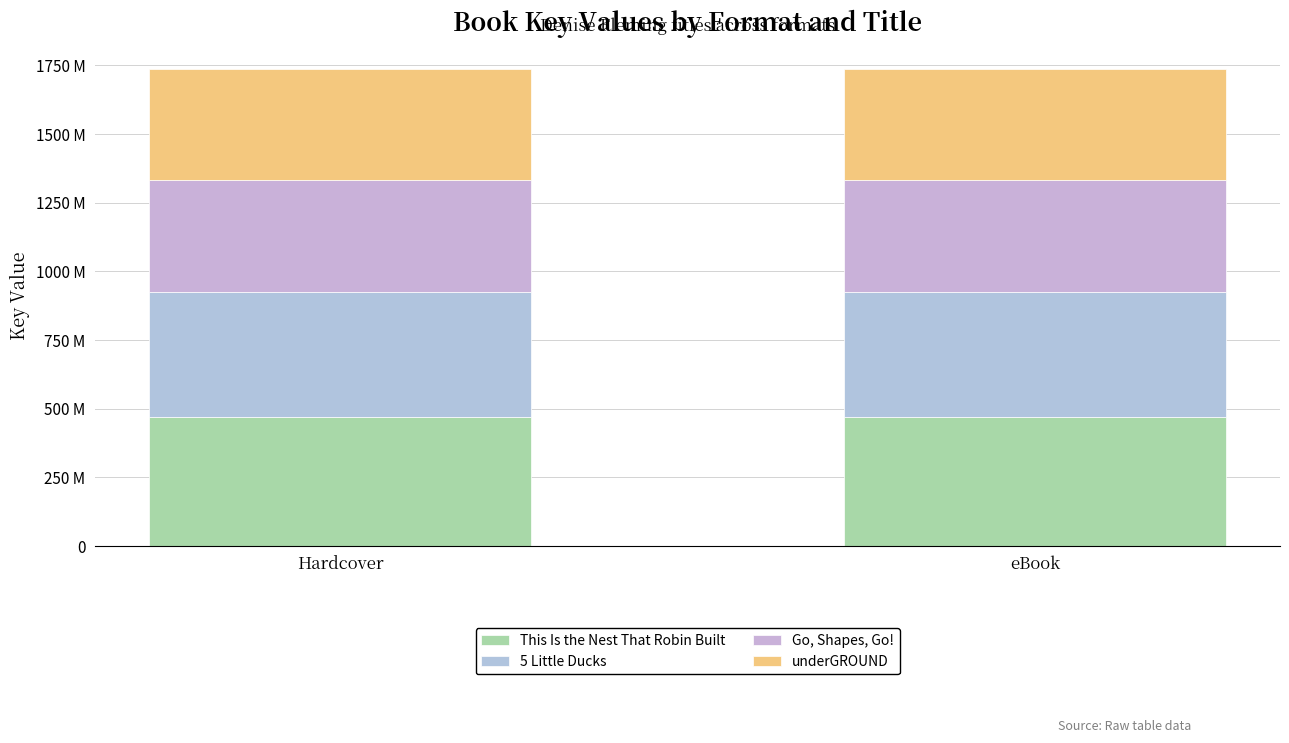

Are the bars horizontal?

No